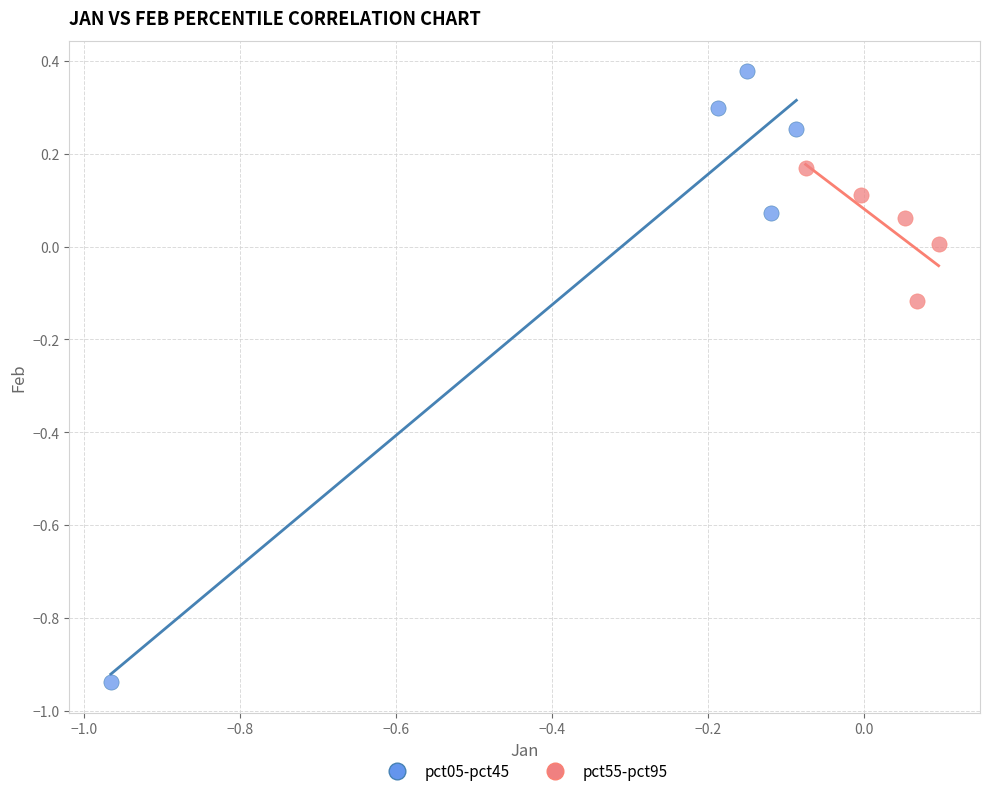

Which series contains the lowest Y value?

pct05-pct45